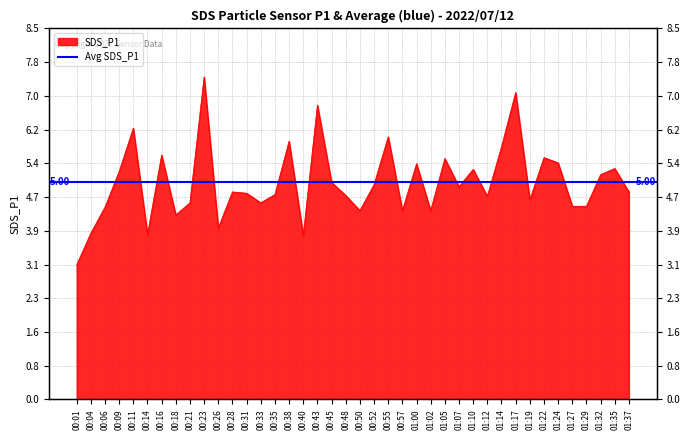

What value does the data have at 01:17?

7.1